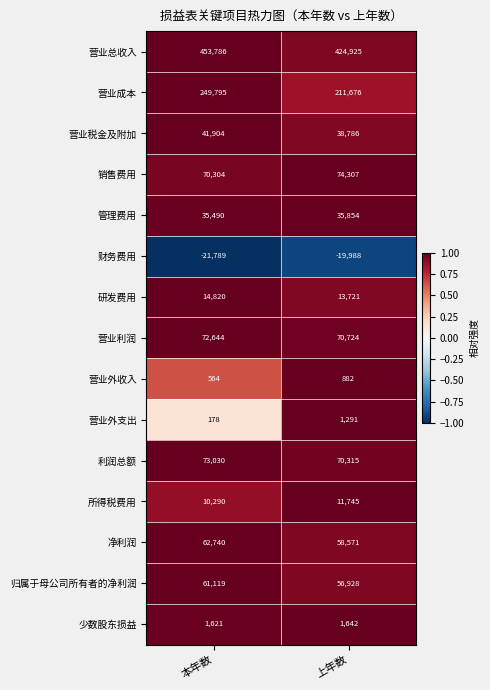

At 本年数, list the series in order from largest to smallest.

营业总收入, 营业成本, 利润总额, 营业利润, 销售费用, 净利润, 归属于母公司所有者的净利润, 营业税金及附加, 管理费用, 研发费用, 所得税费用, 少数股东损益, 营业外收入, 营业外支出, 财务费用